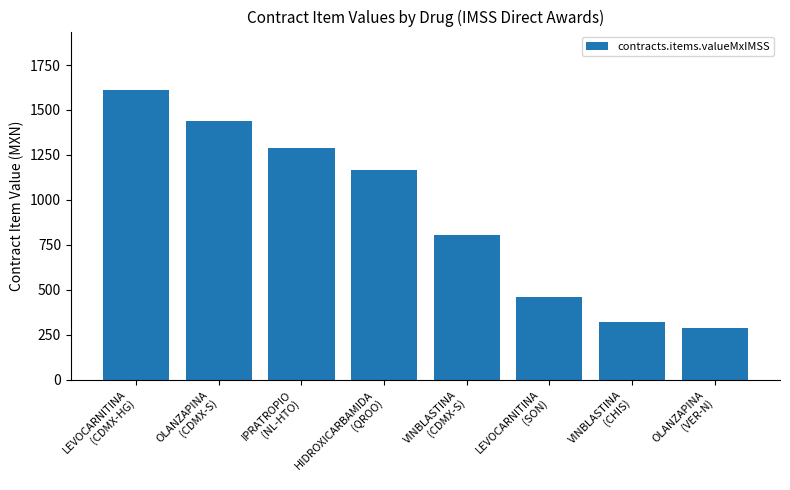

What is the smallest value displayed?

287.9